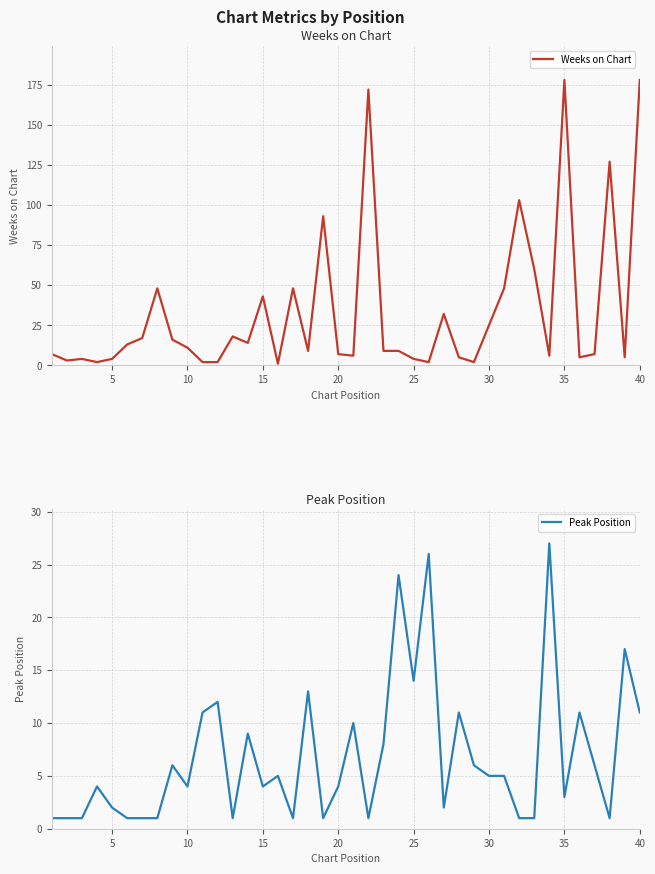

What is the difference between the maximum and minimum values in the Weeks on Chart series?

177